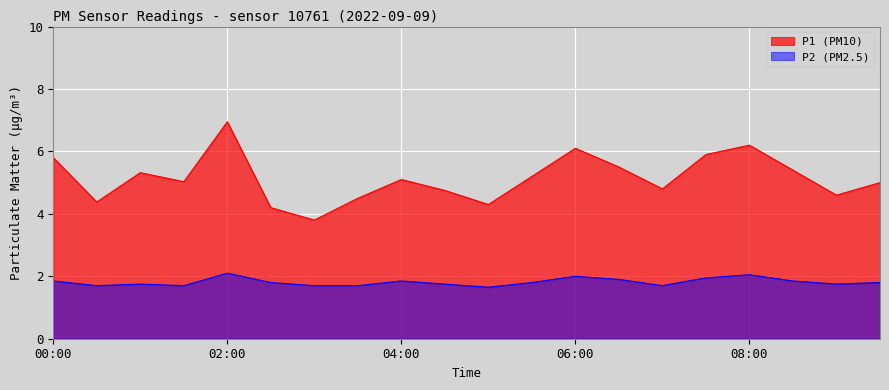

What is the sum of the P2 values at 09:30 and 06:00?

3.8